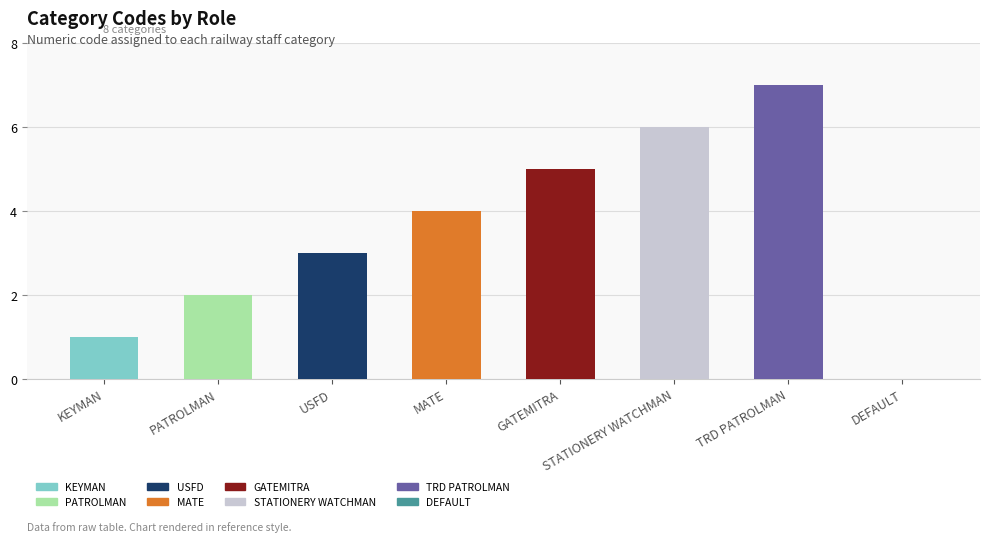

What is the sum of the values at USFD and PATROLMAN?

5